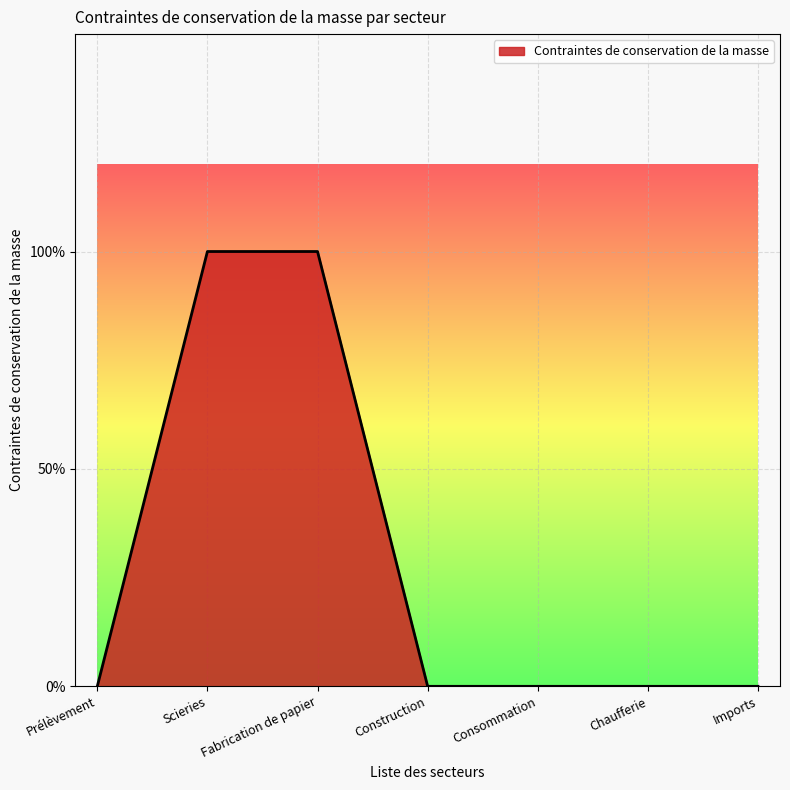

Does the chart display data point markers on the line(s)?

No